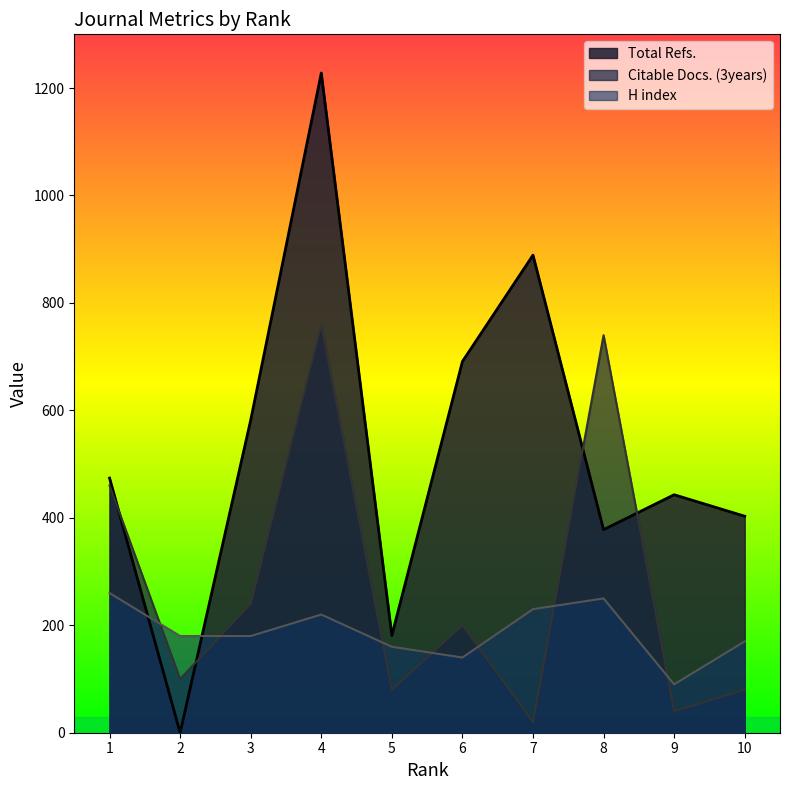

What is the value of the H index point at the 7th from the left?

230